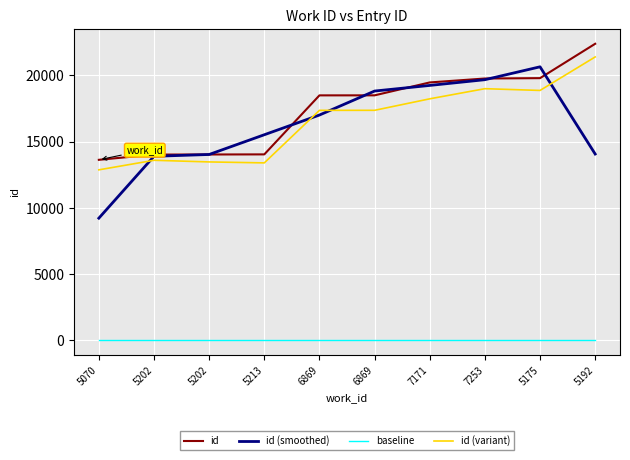

Which category has the highest value across all series?

5192